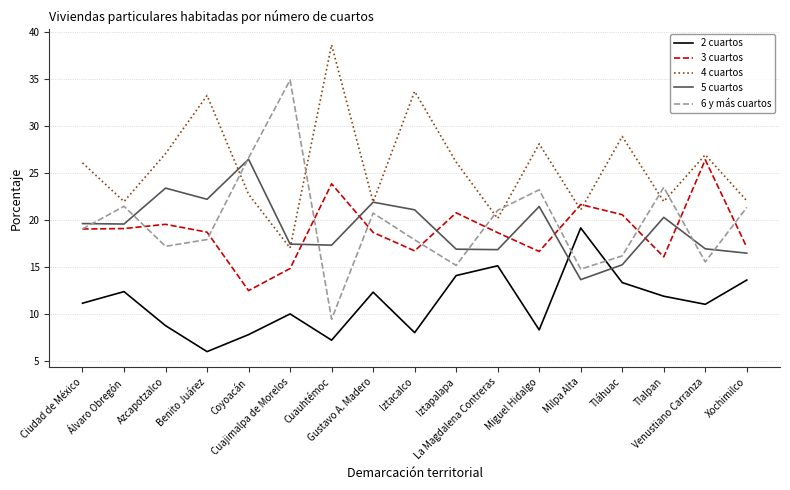

Which series ends up on top after the final intersection of 3 cuartos and 4 cuartos?

4 cuartos